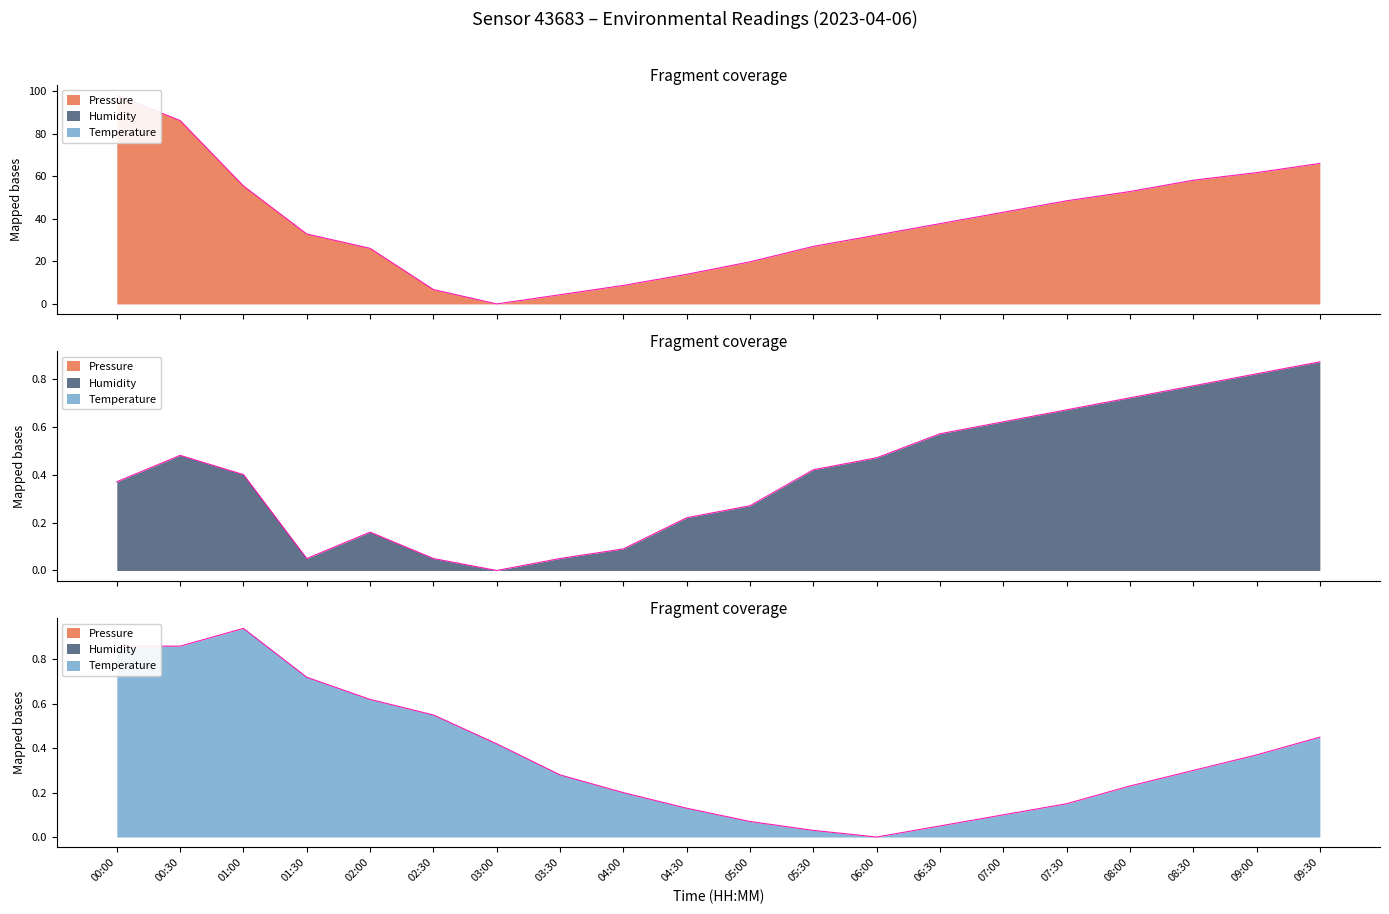

At how many categories does at least one series exceed 17?

15